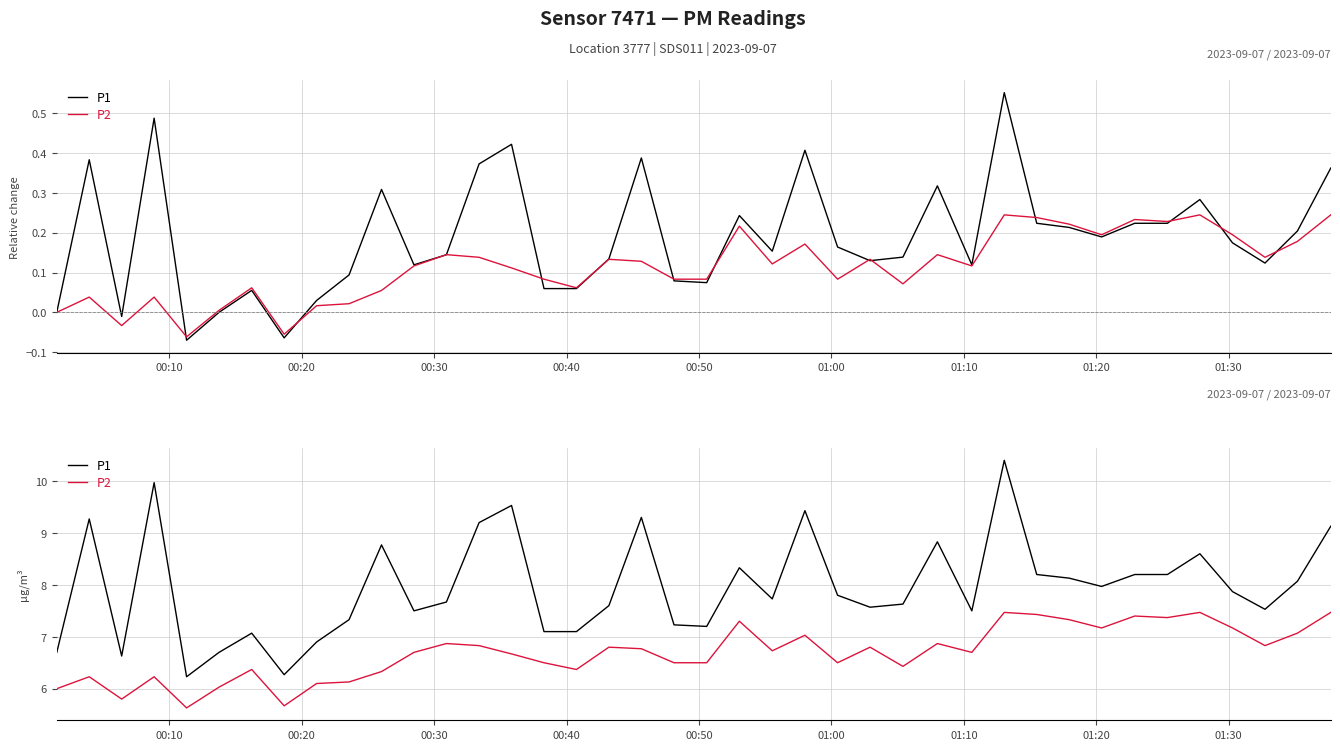

True or false: P2 and P1 intersect in this chart.

False